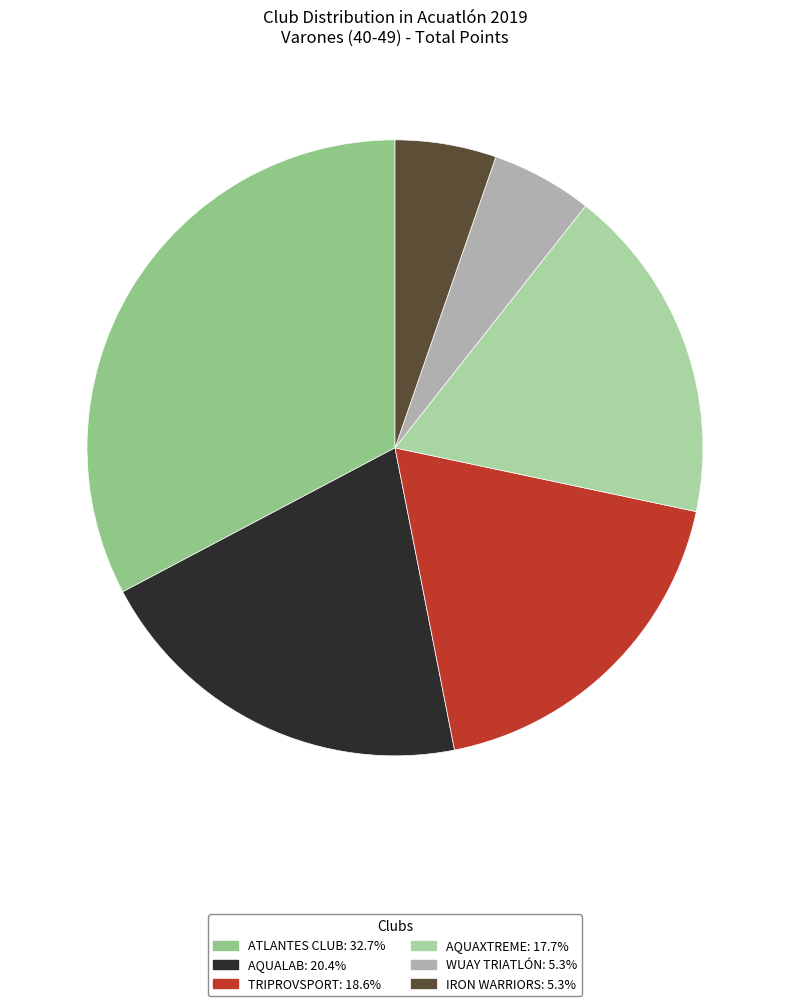

What is the largest slice in the pie chart?

ATLANTES CLUB